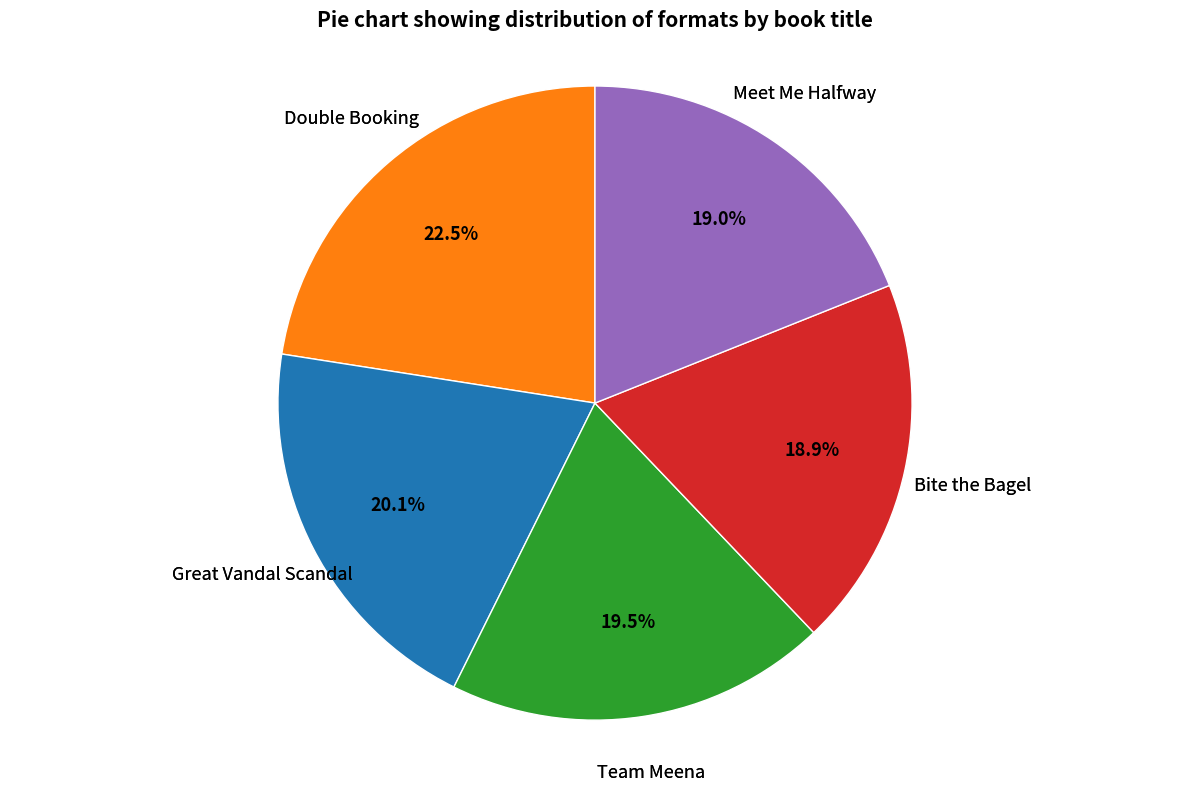

Is there a majority slice in this chart?

No